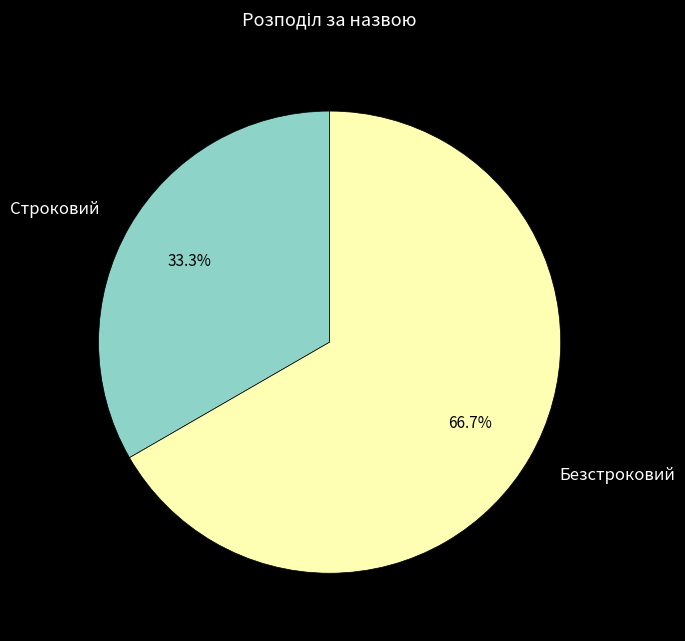

Is Строковий the majority of the pie?

No